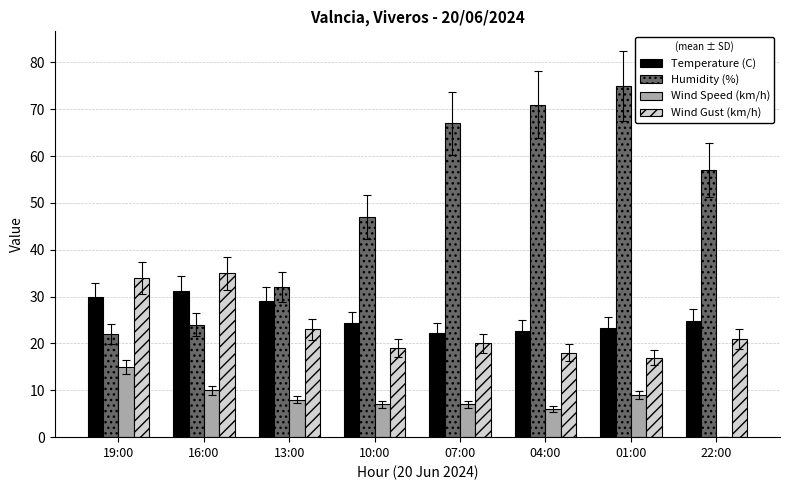

What is the greatest value displayed?

75.0